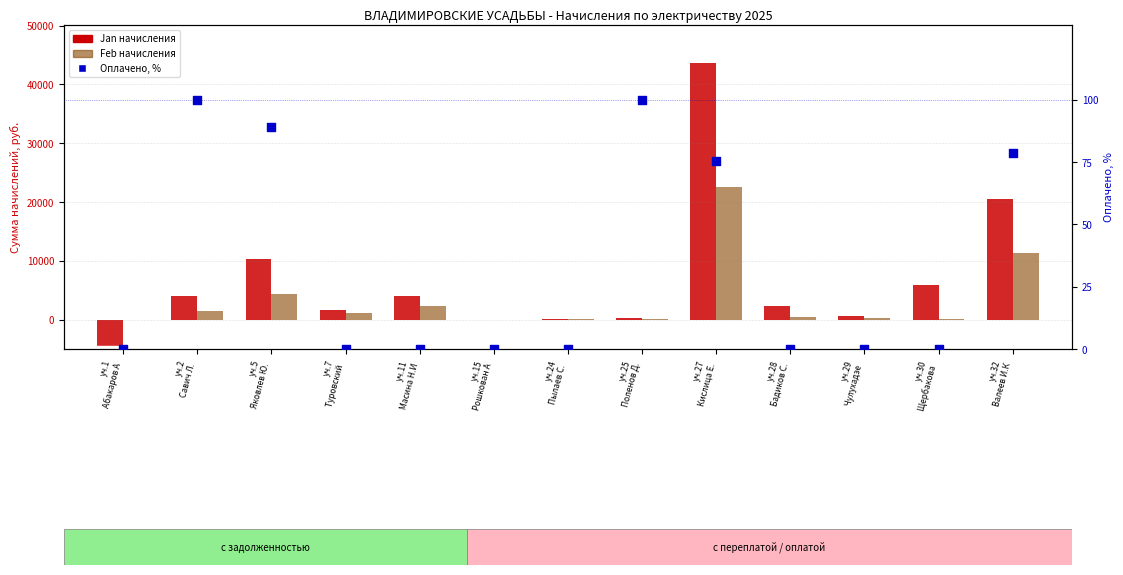

Which series has the largest Y range (max minus min)?

Jan начисления